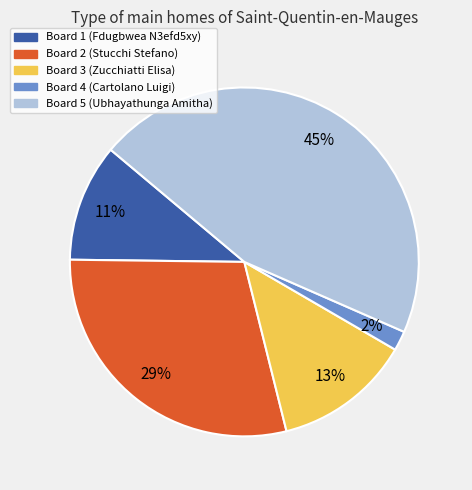

Which category has the biggest portion of the pie?

Board 5 (Ubhayathunga Amitha)